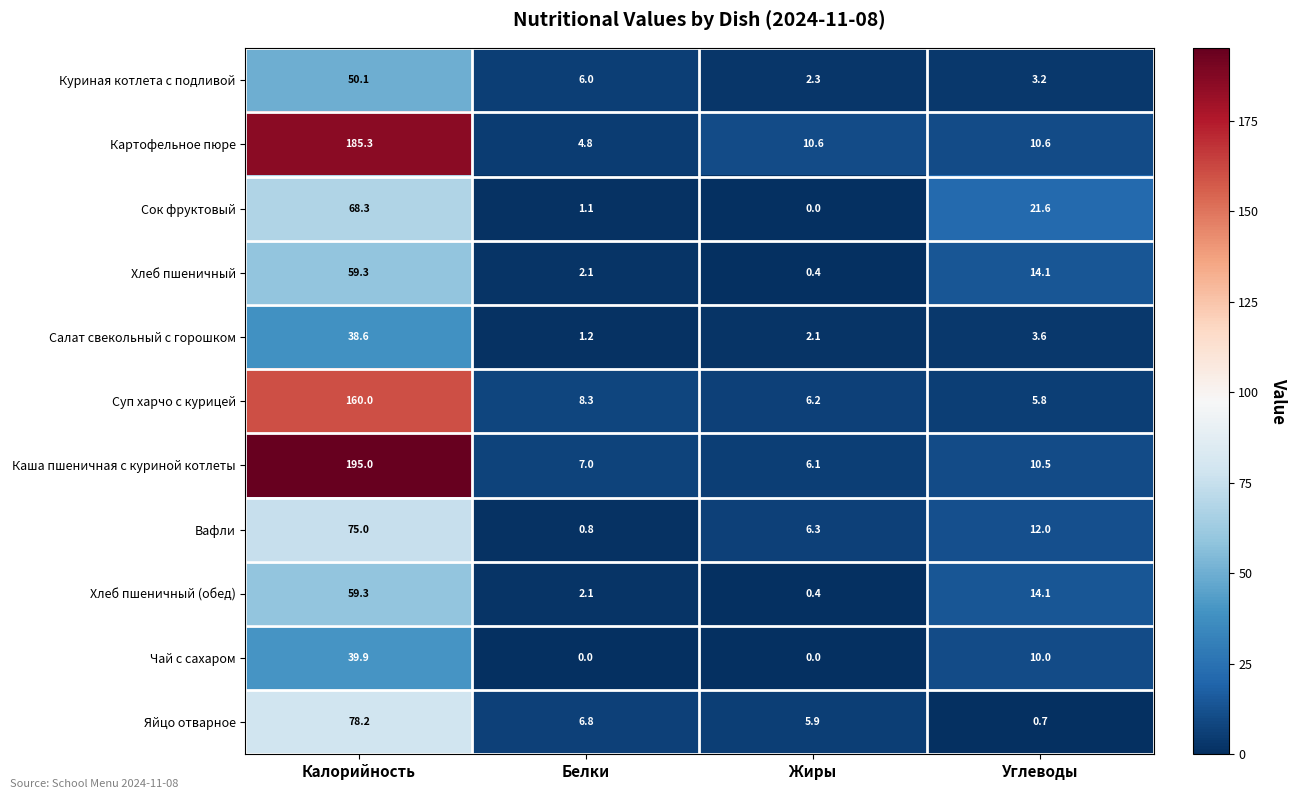

Read the Яйцо отварное value at Белки.

6.8